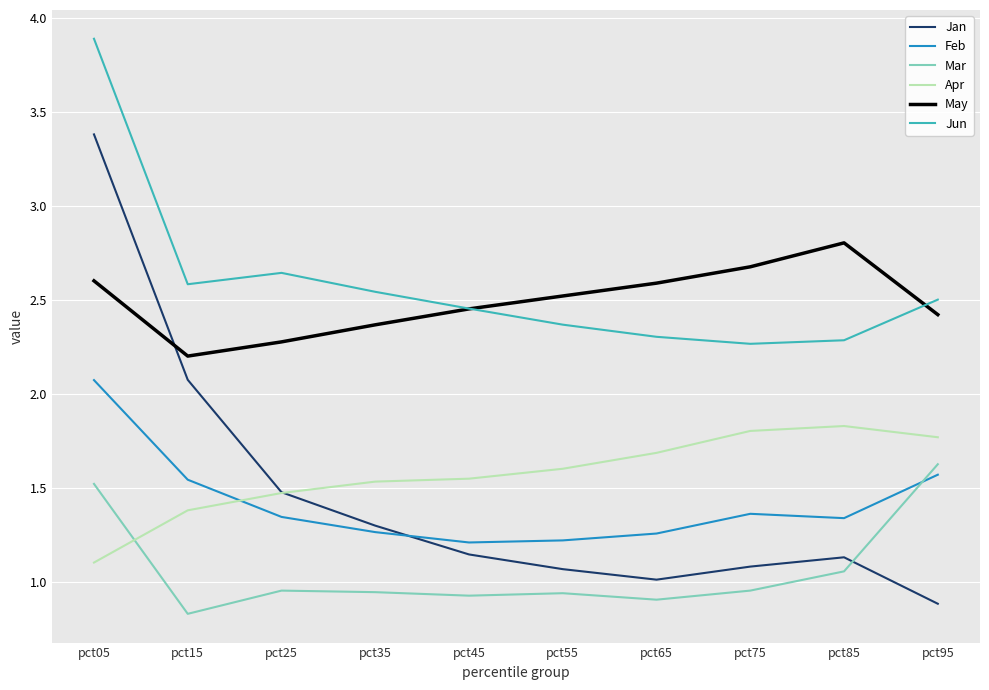

What is the difference between the highest and lowest values at pct75?

1.7